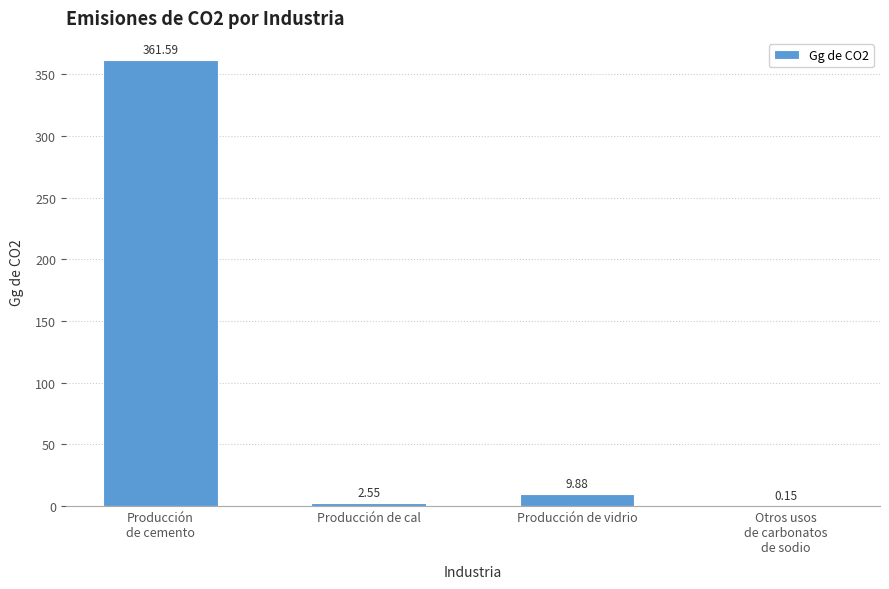

How many values exceed 9?

2